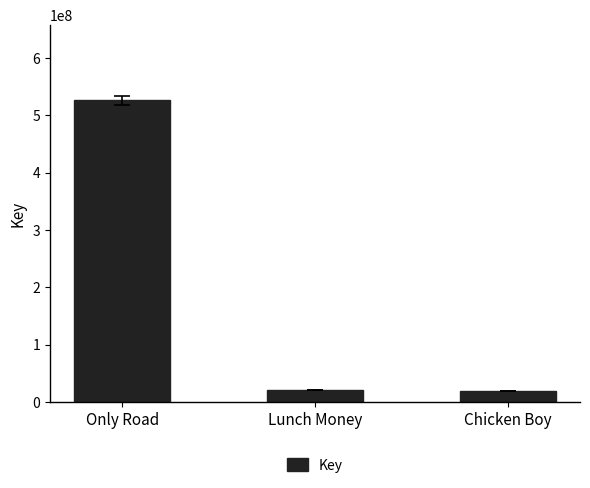

What is the sum of the values at Only Road and Chicken Boy?

545276247